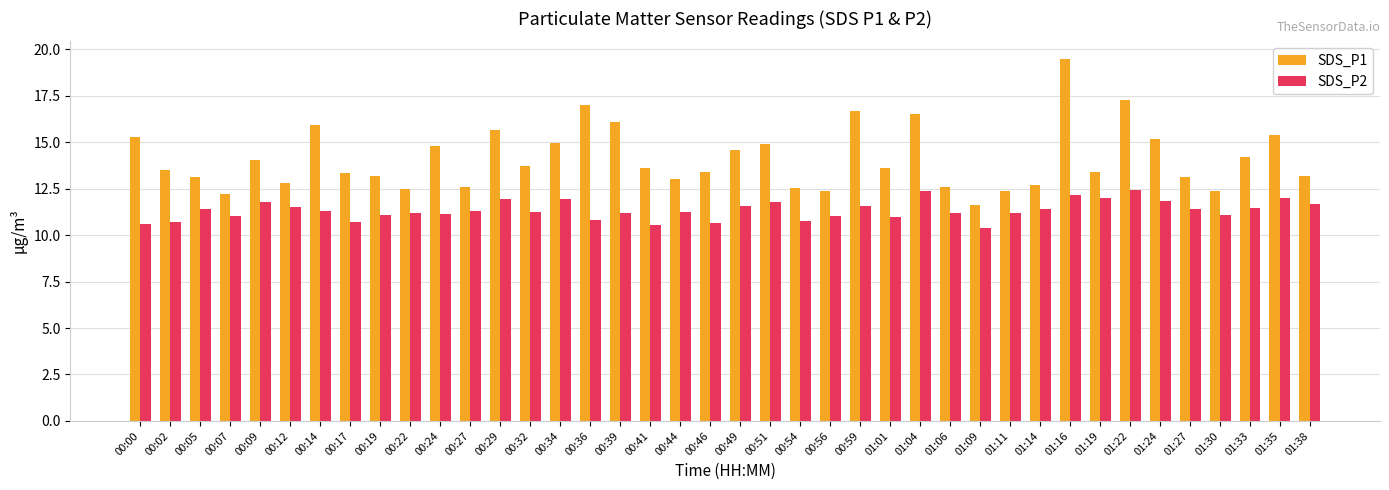

What is the approximate value of SDS_P1 at 01:24?

15.2